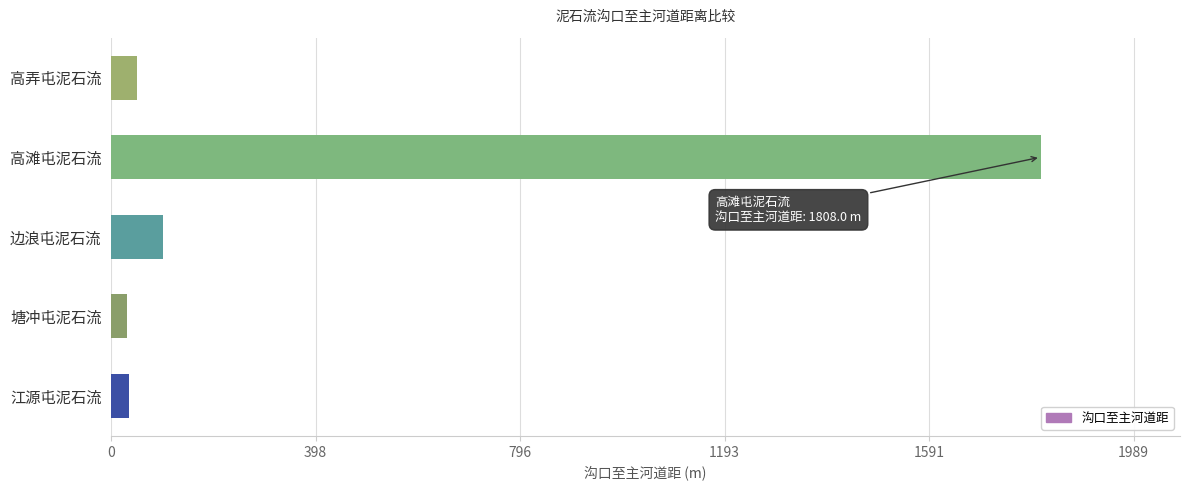

At which category does the chart reach its peak across all series?

高滩屯泥石流